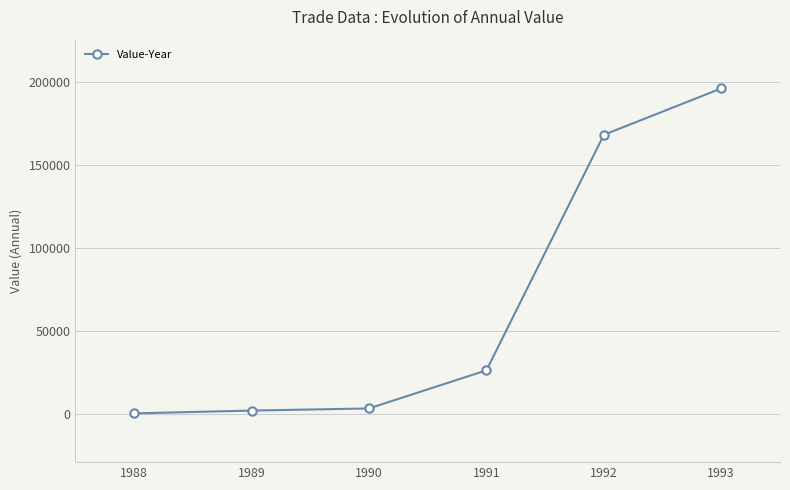

What is the value of the 5th point from the left?

168381